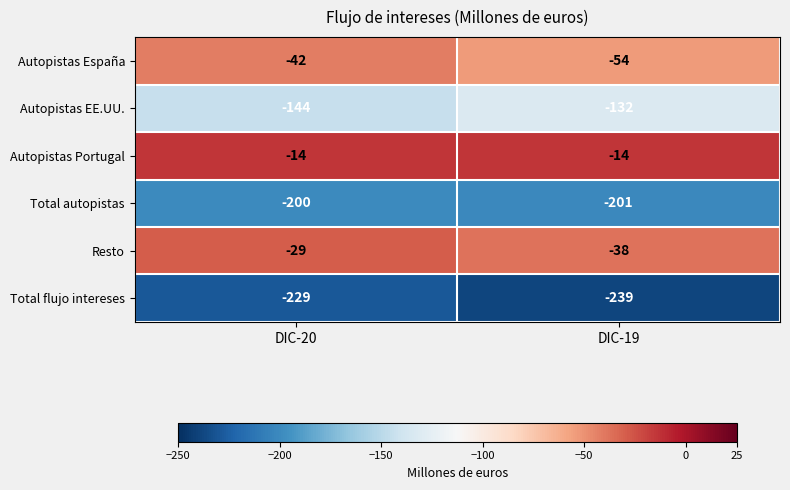

What is the average value of the Autopistas EE.UU. series?

-138